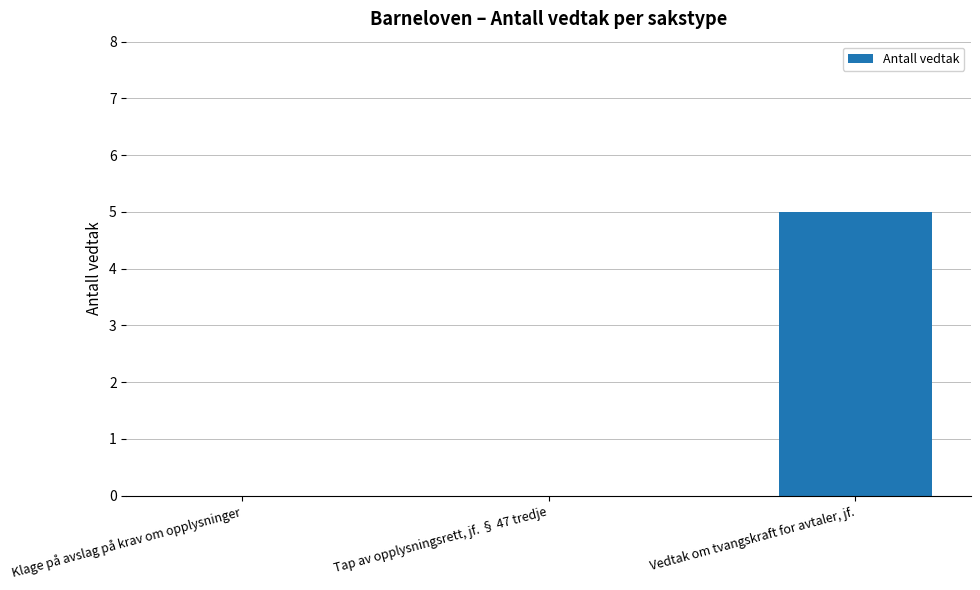

At which category does the chart reach its peak across all series?

Vedtak om tvangskraft for avtaler, jf.